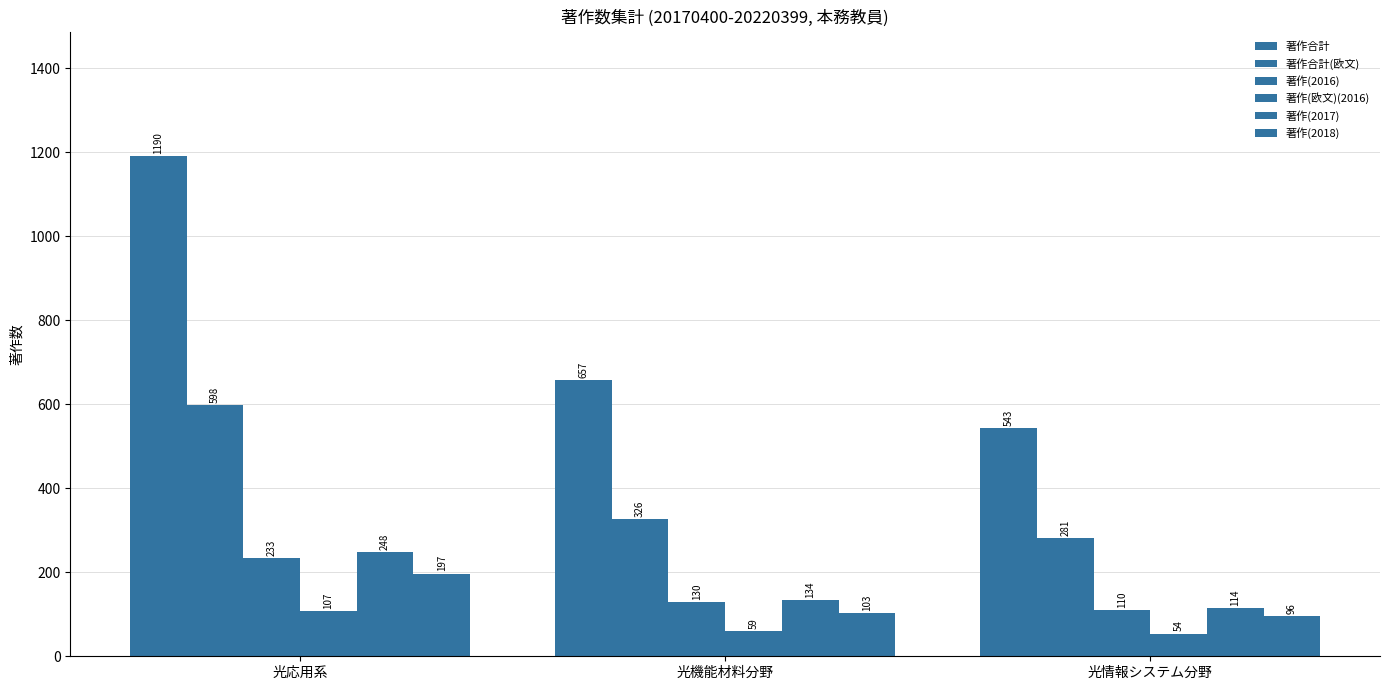

How many values in the 著作合計(欧文) series are below 326?

1